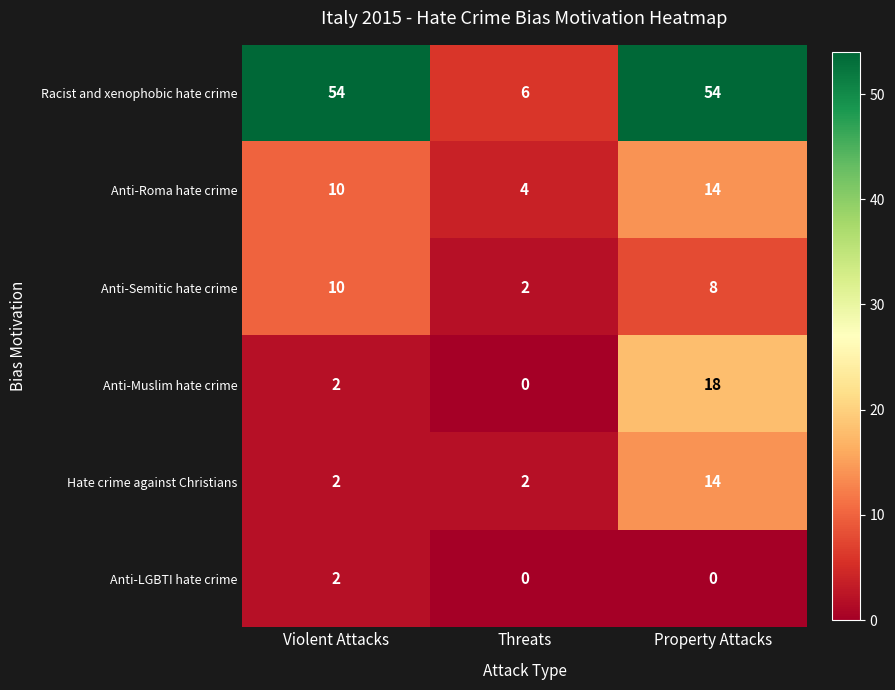

The value of Anti-LGBTI hate crime at Violent Attacks is 3. True or false?

False